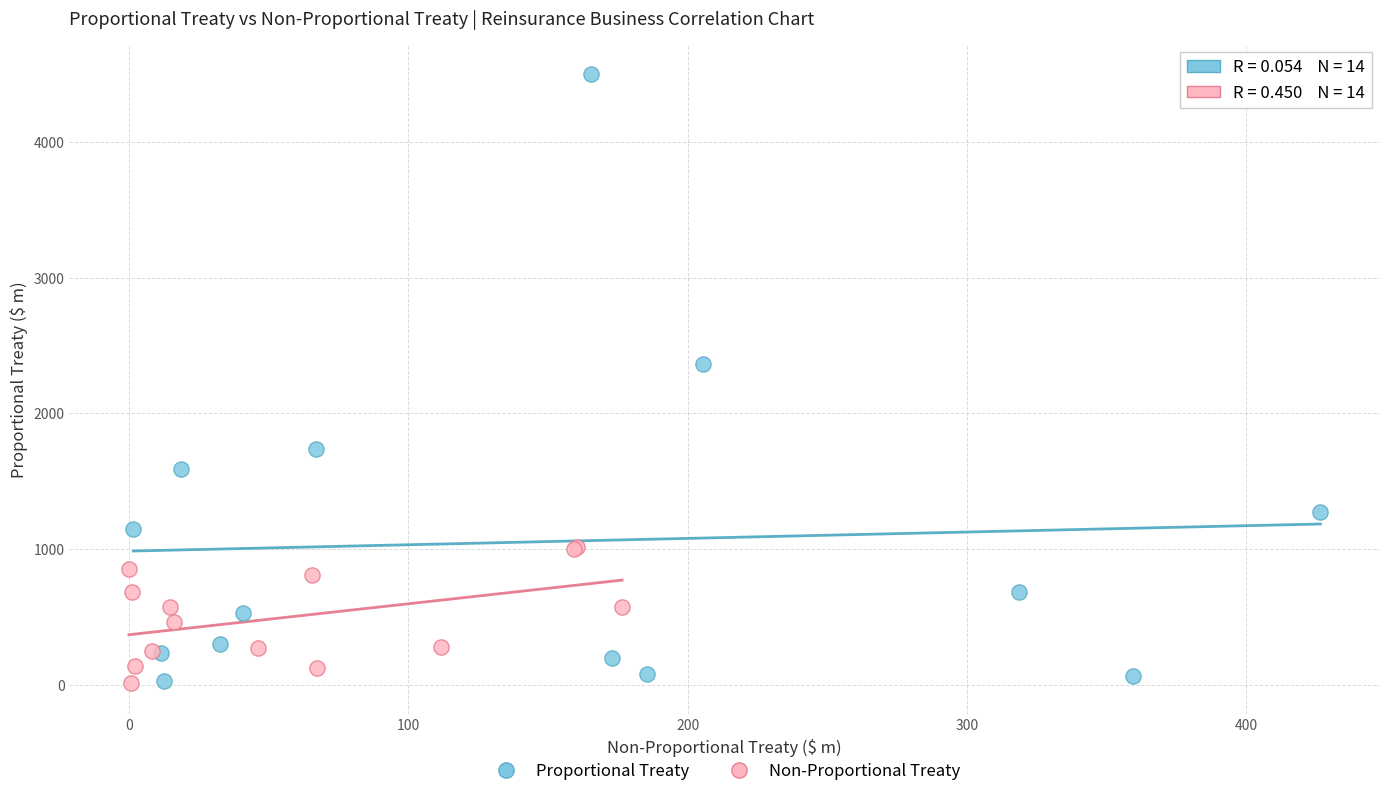

Which series has the widest spread of Y values?

Proportional Treaty